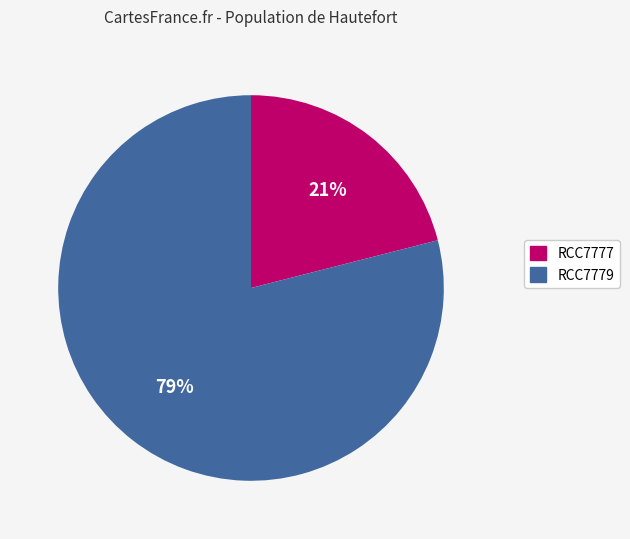

To the nearest percent, what portion does RCC7779 represent?

79%